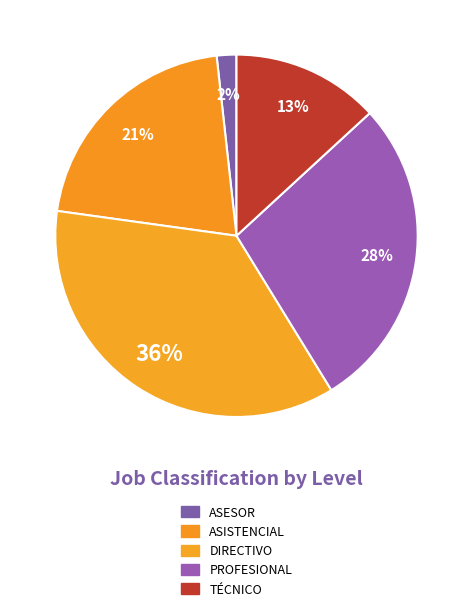

Count the number of slices in the pie.

5